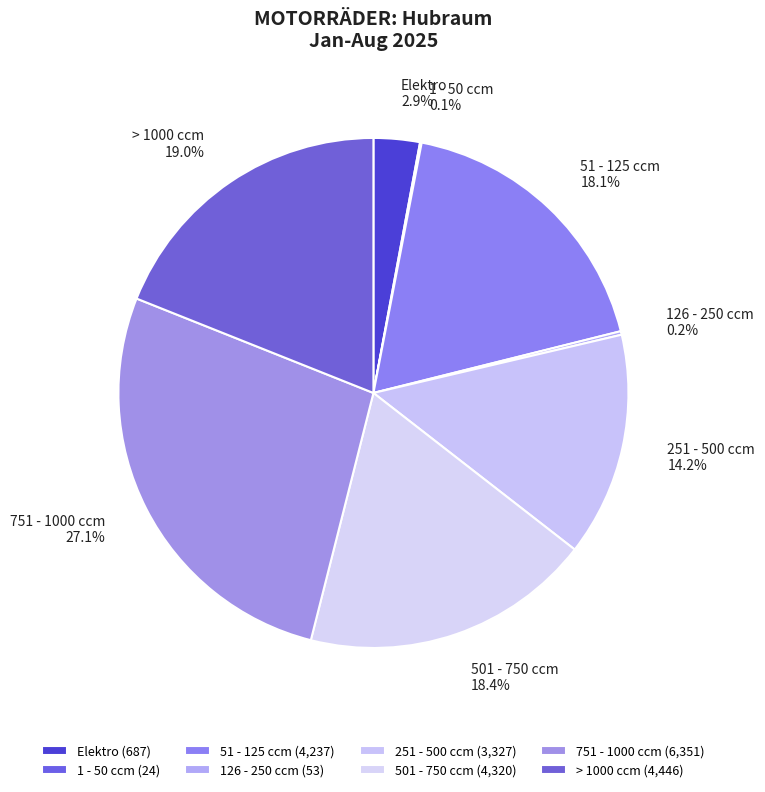

Is the sum of 51 - 125 ccm and Elektro greater than half?

No